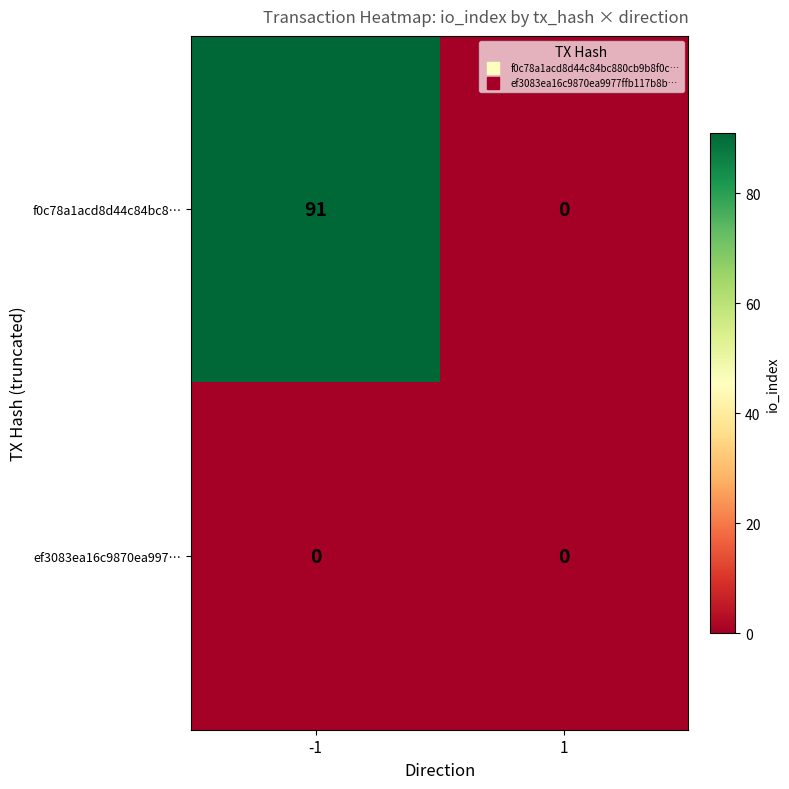

Reading left to right, extract all data points from this chart.

f0c78a1acd8d44c84bc8…: -1=91	1=0
ef3083ea16c9870ea997…: -1=0	1=0